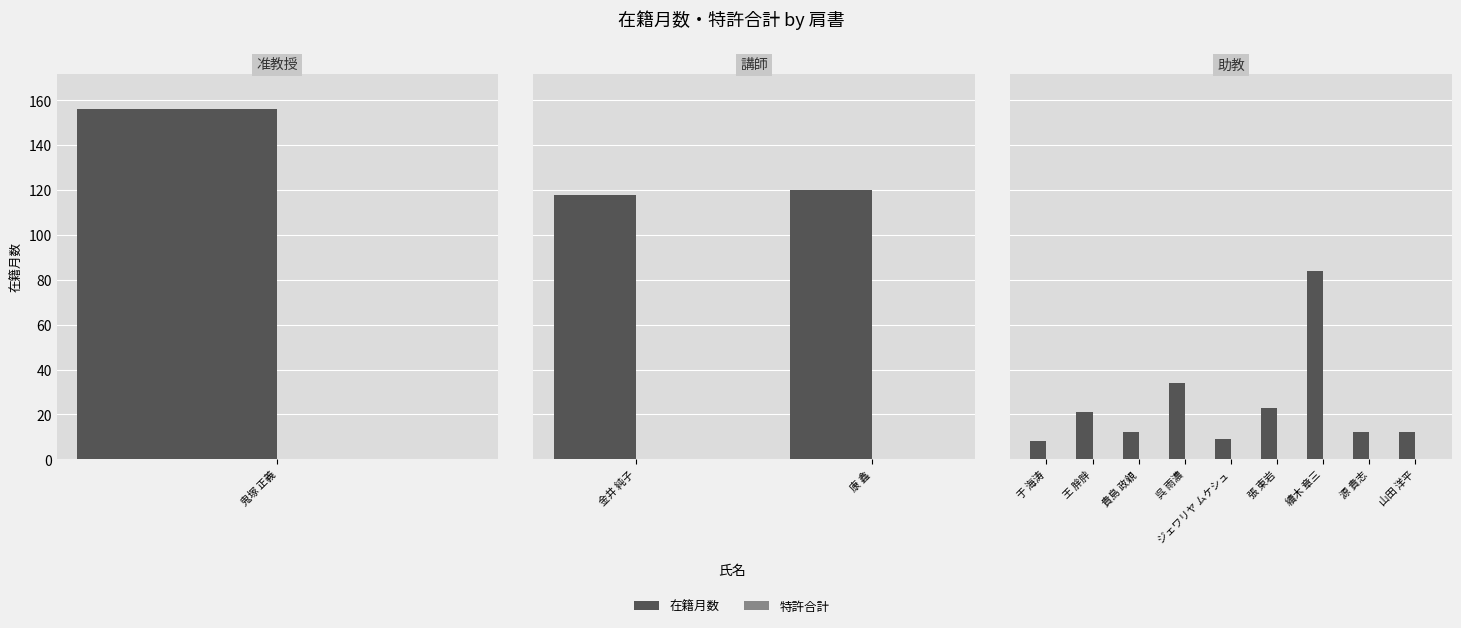

What are all the series names shown in the legend?

在籍月数, 特許合計